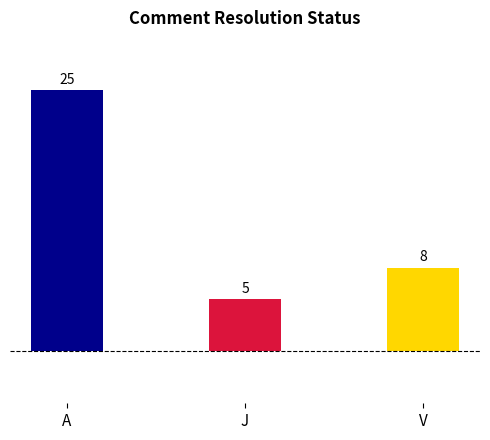

What is the smallest value displayed?

5